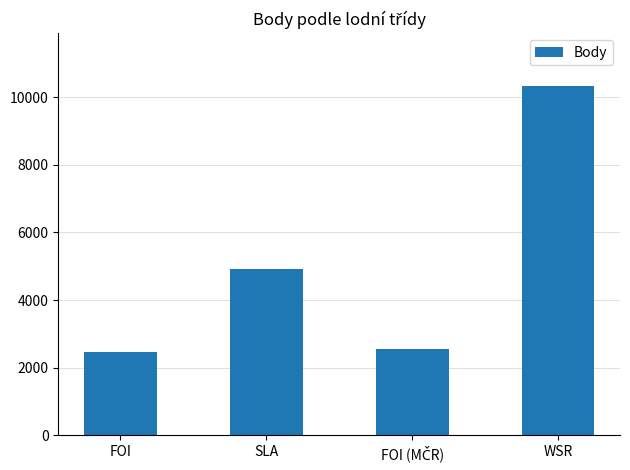

Reading left to right, transcribe all the data shown in this chart.

2456	4921	2546	10339